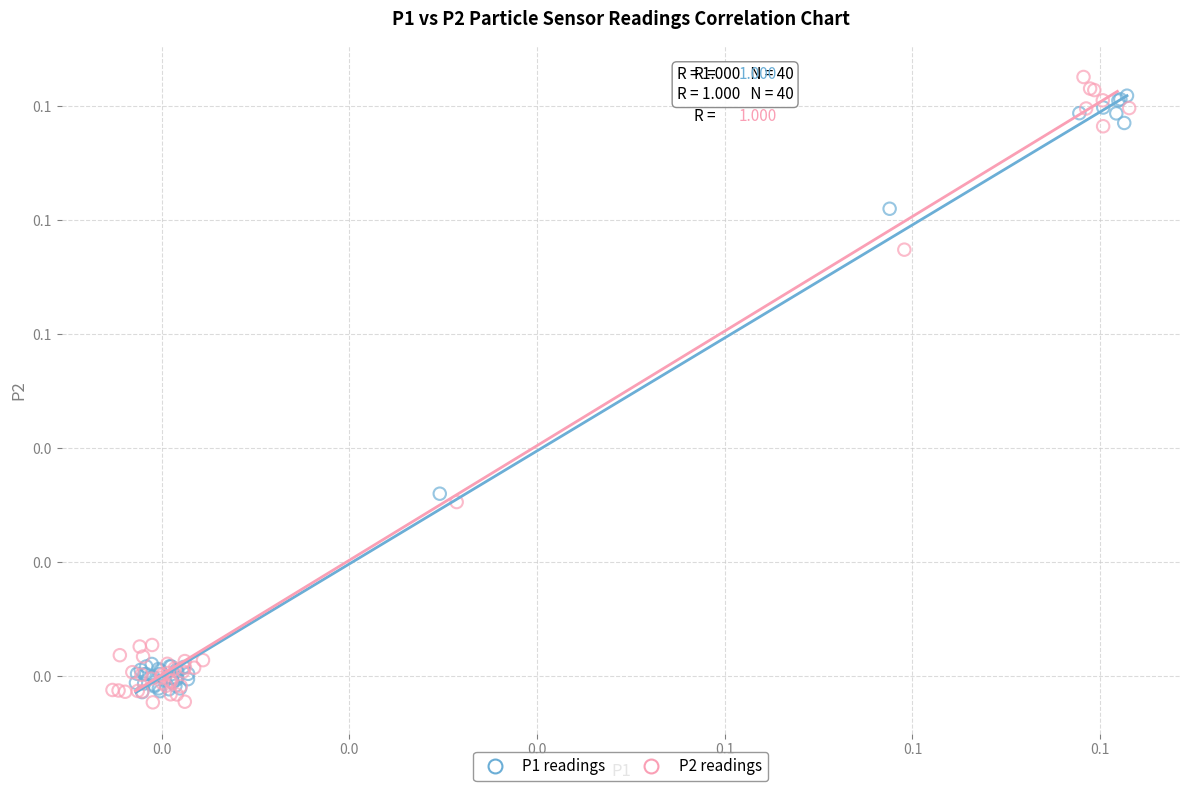

Which series has the largest Y range (max minus min)?

P2 readings